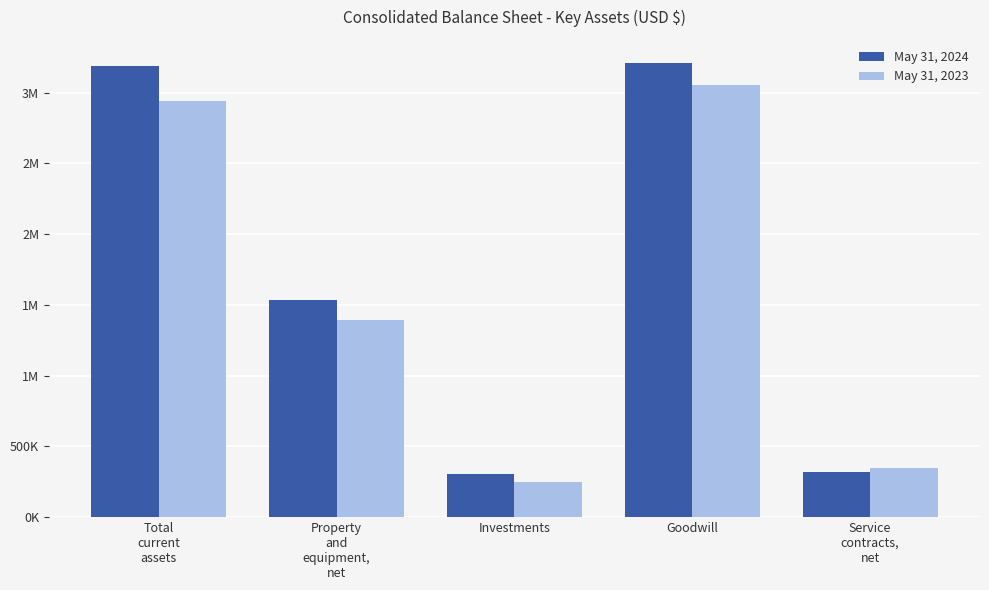

Rank the categories by May 31, 2024 value from highest to lowest.

Goodwill, Total
current
assets, Property
and
equipment,
net, Service
contracts,
net, Investments